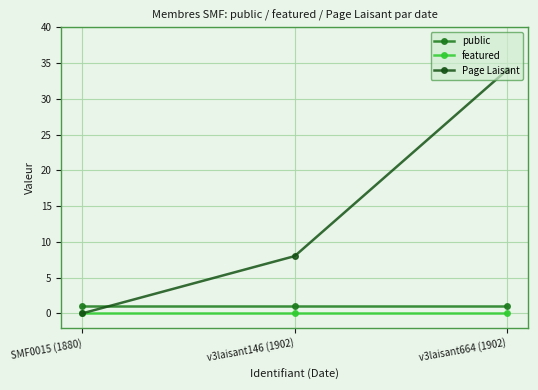

The public series shows 1 at SMF0015 (1880). True or false?

True